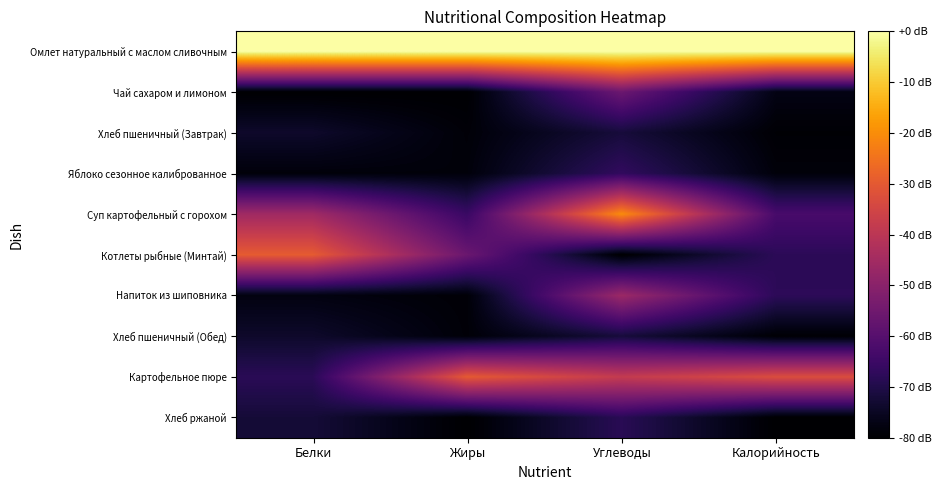

Which series has the largest total across all categories?

Омлет натуральный с маслом сливочным